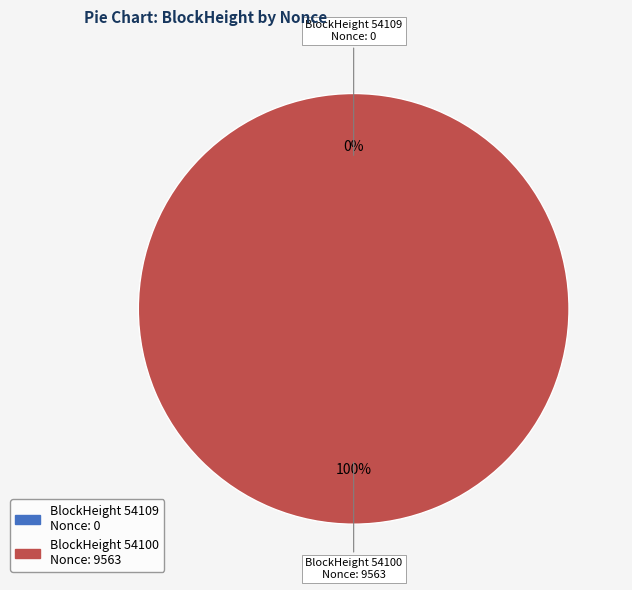

Which slice is the smallest?

54109